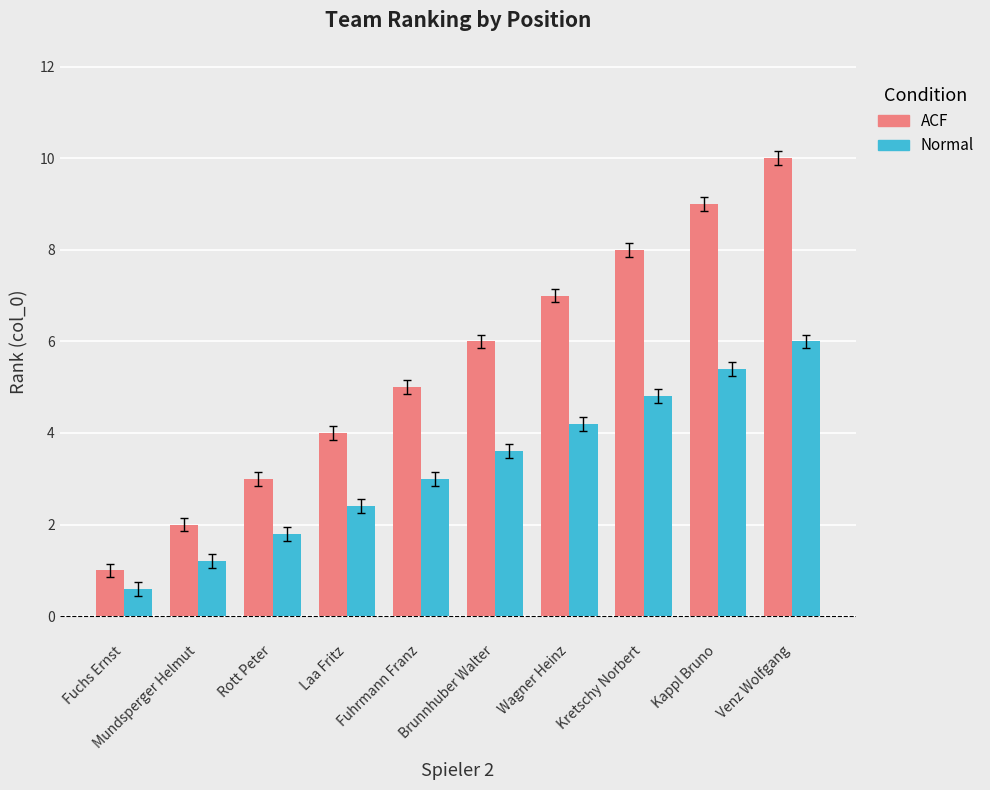

What is the maximum value for ACF?

10.0